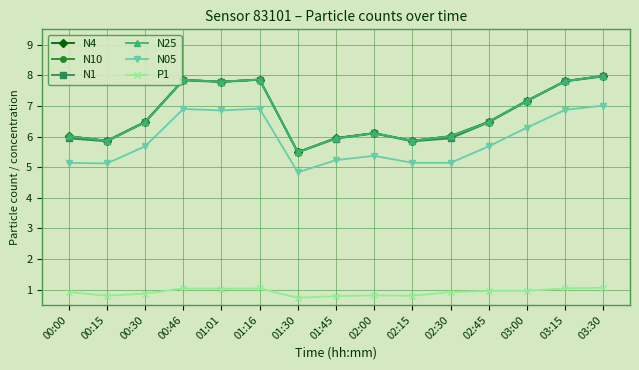

What is the minimum value shown in the chart?

0.7